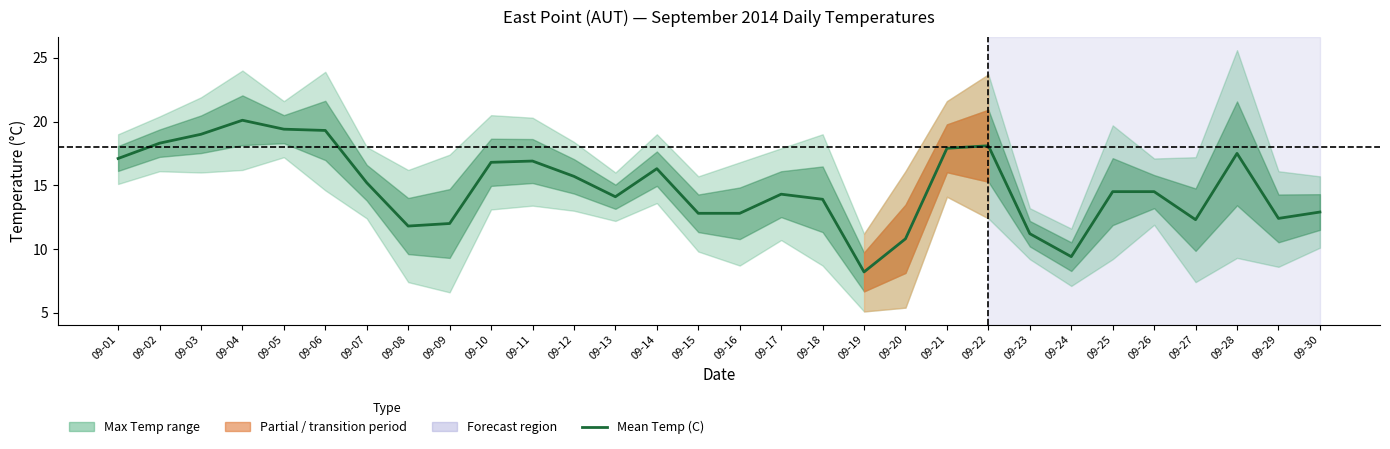

Rank the categories by value from lowest to highest.

09-19, 09-24, 09-20, 09-23, 09-08, 09-09, 09-27, 09-29, 09-15, 09-16, 09-30, 09-18, 09-13, 09-17, 09-25, 09-26, 09-07, 09-12, 09-14, 09-10, 09-11, 09-01, 09-28, 09-21, 09-22, 09-02, 09-03, 09-06, 09-05, 09-04